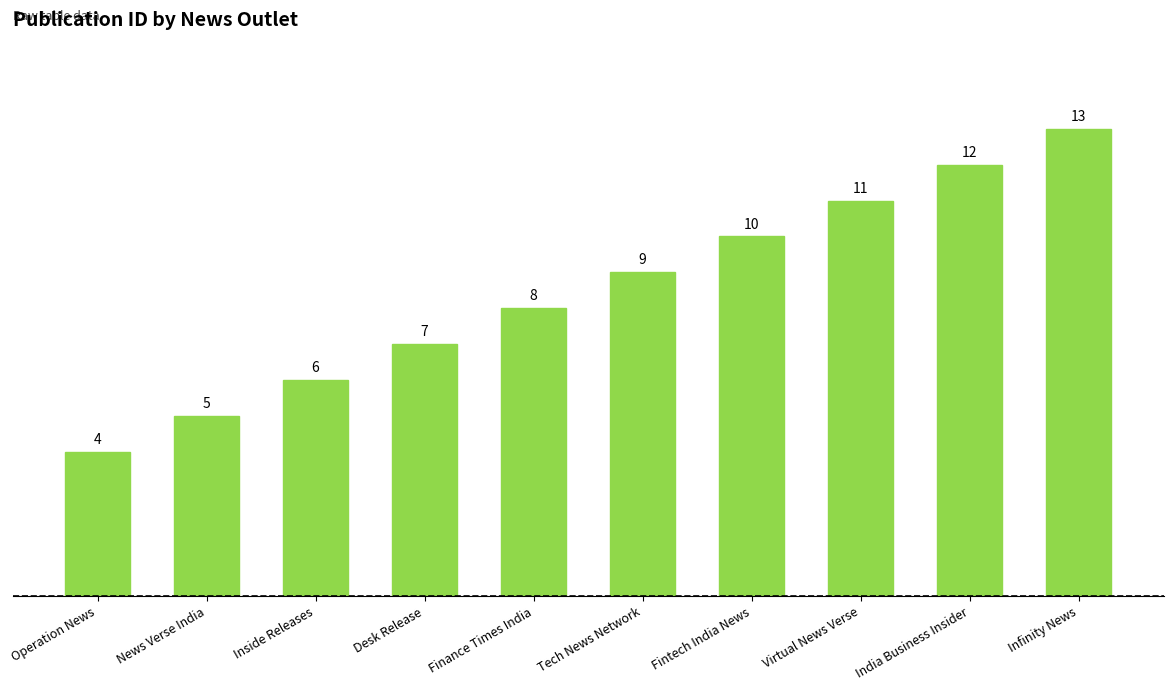

Reading left to right, list all the values displayed in this chart.

4	5	6	7	8	9	10	11	12	13